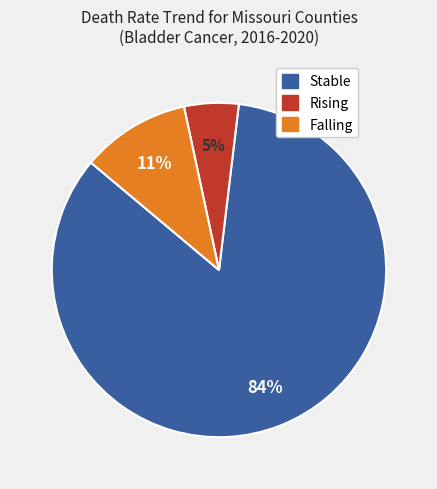

How many segments does this pie chart have?

3